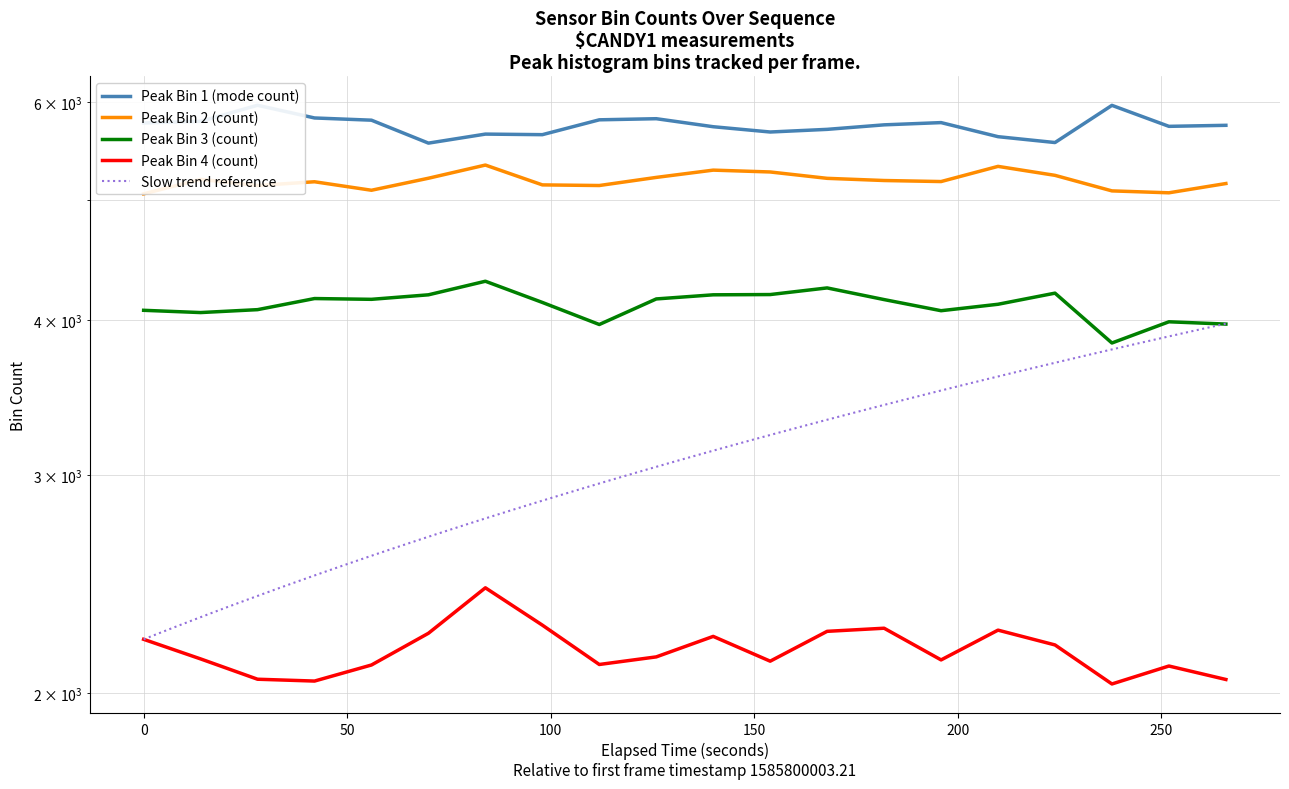

Is the value of peak_bin_1 at 53645 greater than the value of peak_bin_3 at 53651?

Yes